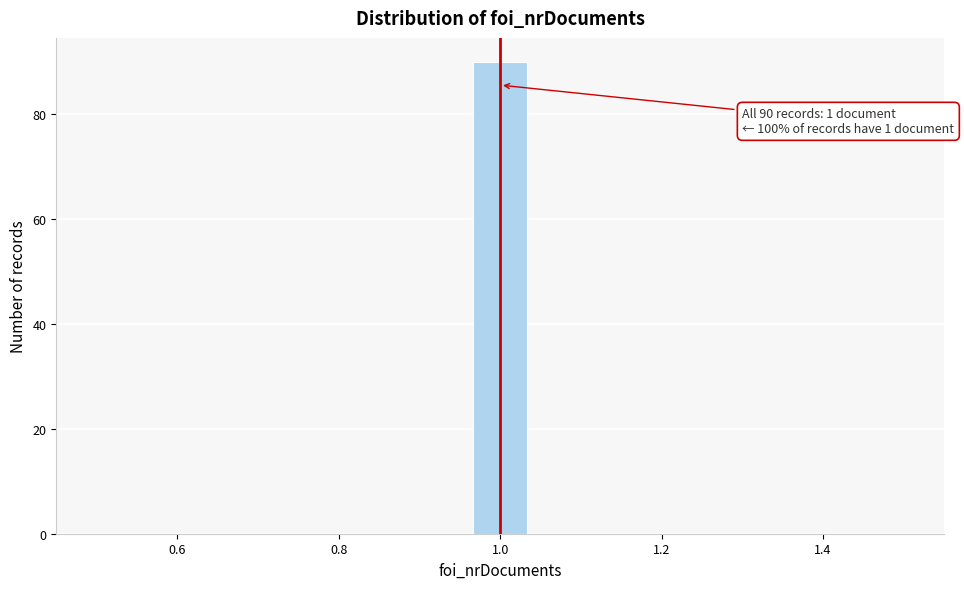

Around what value on the x-axis is the tallest bar? Give the approximate position of its centre, as read against the axis.

1.00